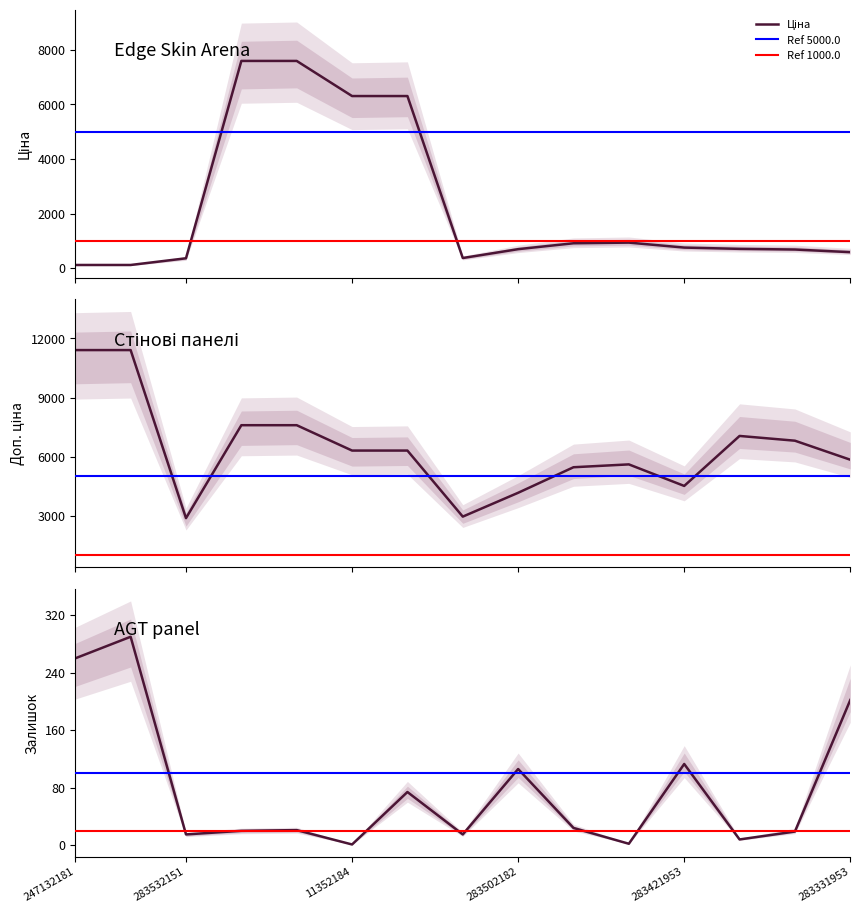

In Доп. ціна, how many points are lower than both neighbors (excluding endpoints)?

3